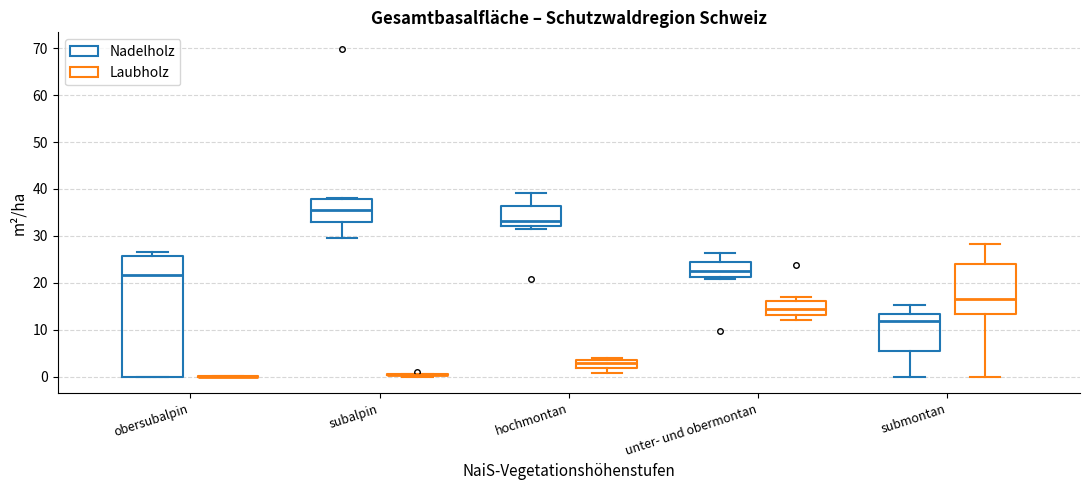

Comparing the boxes themselves (not the whiskers), which one is the tallest?

obersubalpin (Nadelholz)